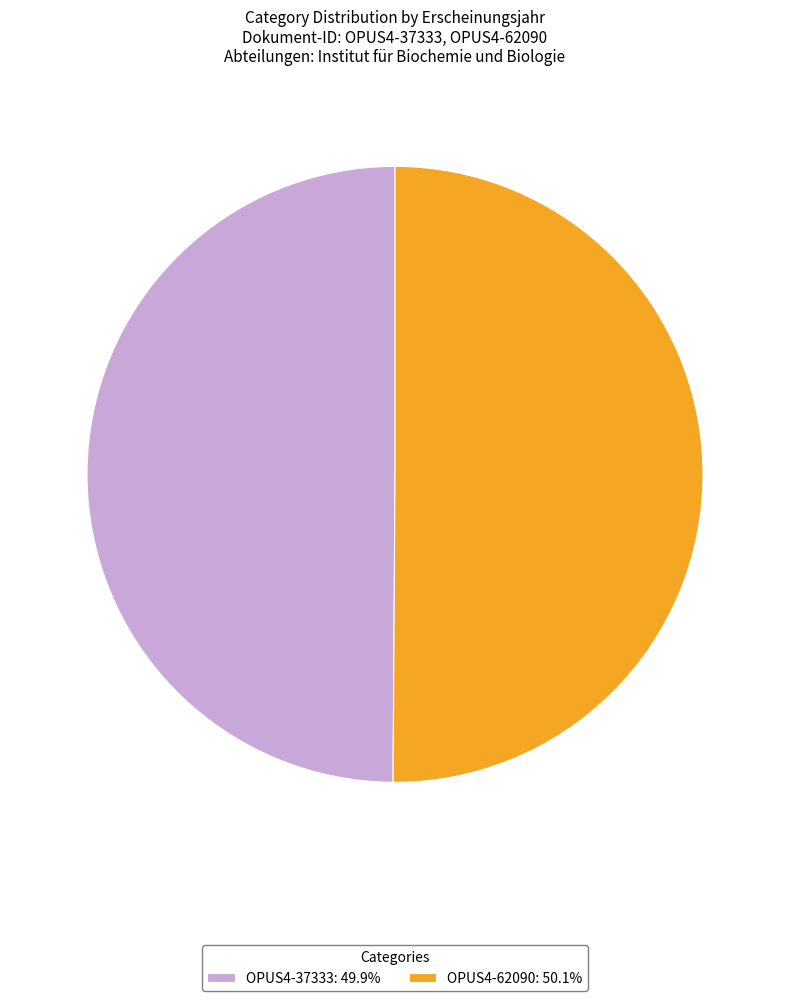

Is the sum of OPUS4-62090: 50.1% and OPUS4-37333: 49.9% greater than half?

Yes